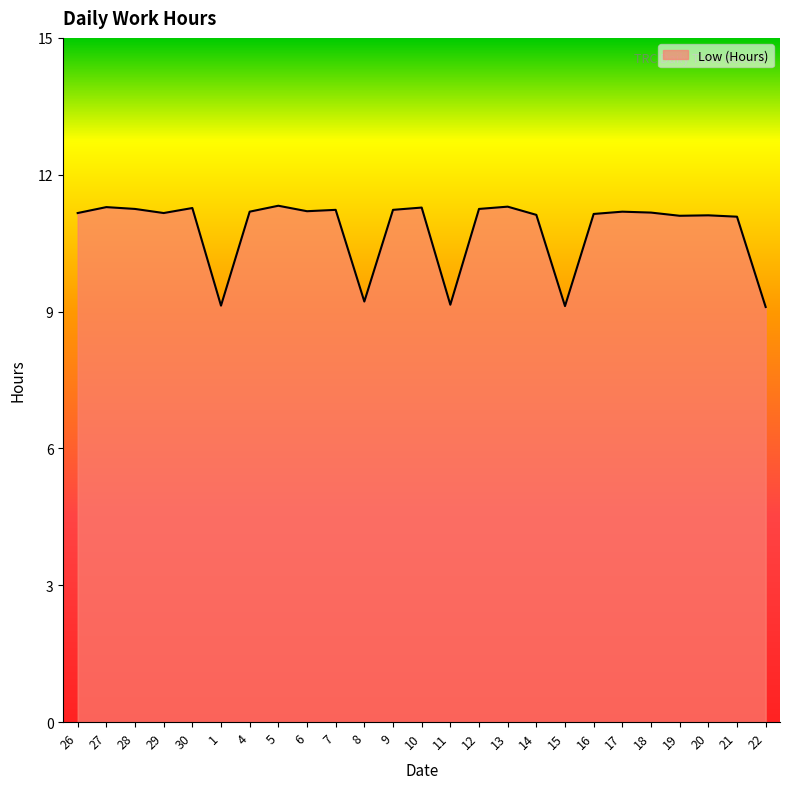

Is it true that the value at 26 is 3.8?

False